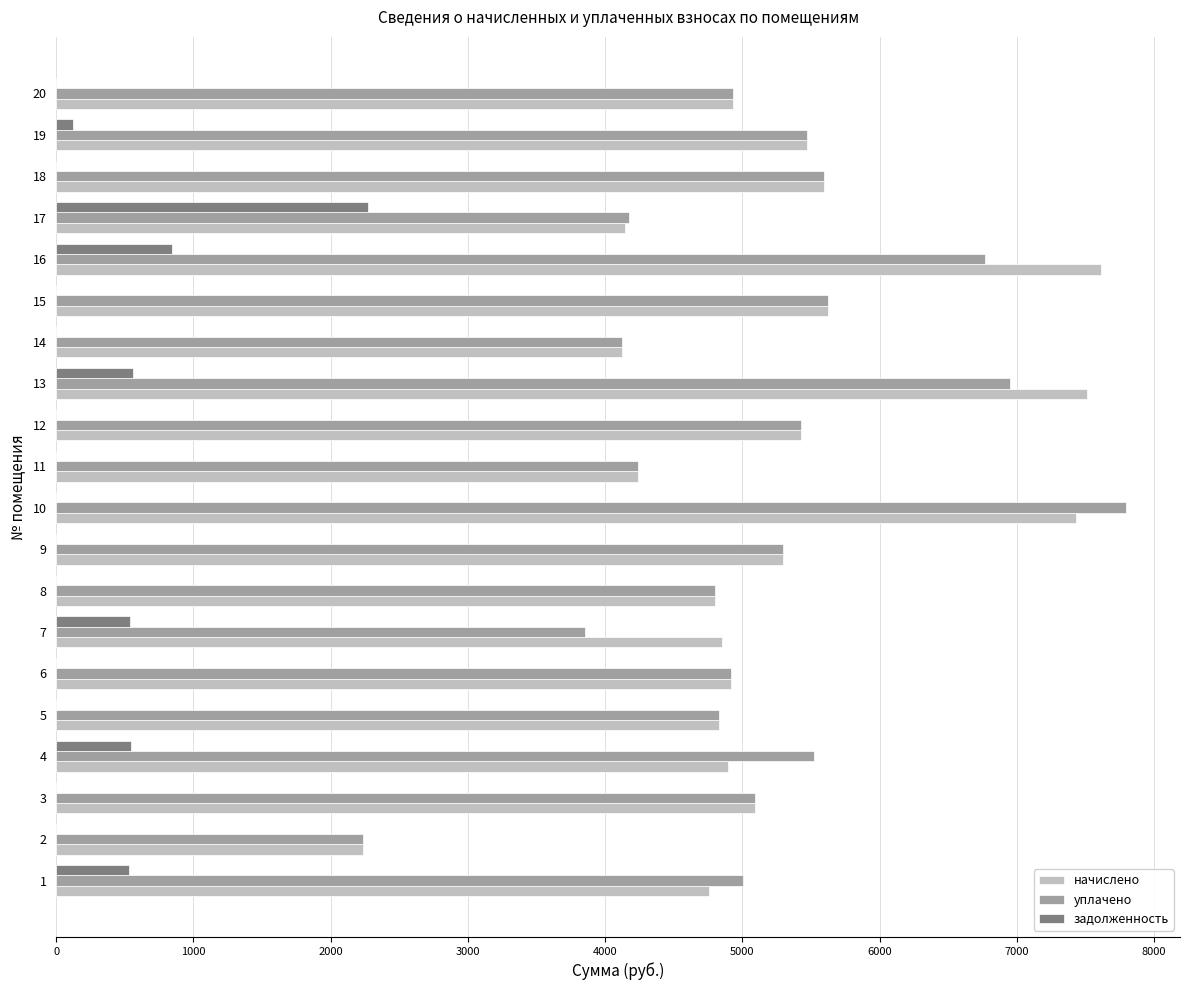

What is the total value across all series at 17?

10599.0